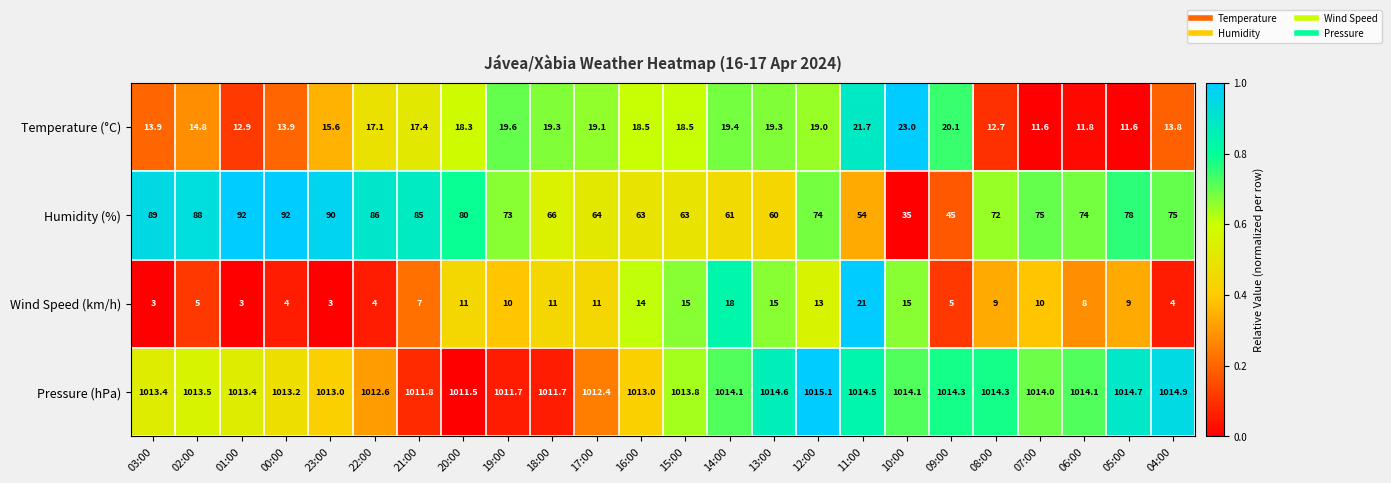

True or false: Humidity (%) has a value of 61.0 at 14:00.

True